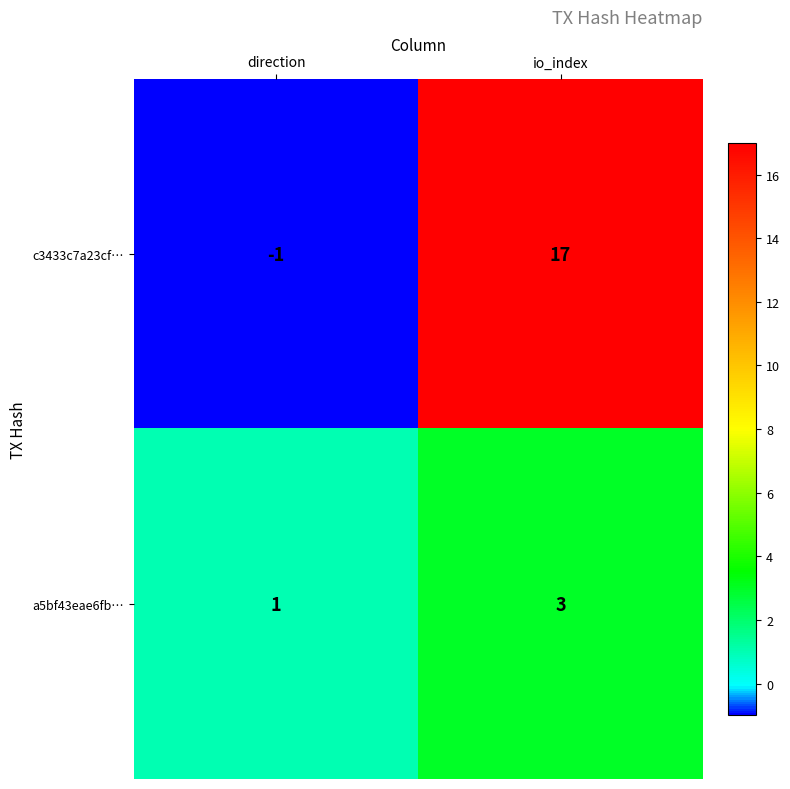

Read the a5bf43eae6fb… value at io_index.

3